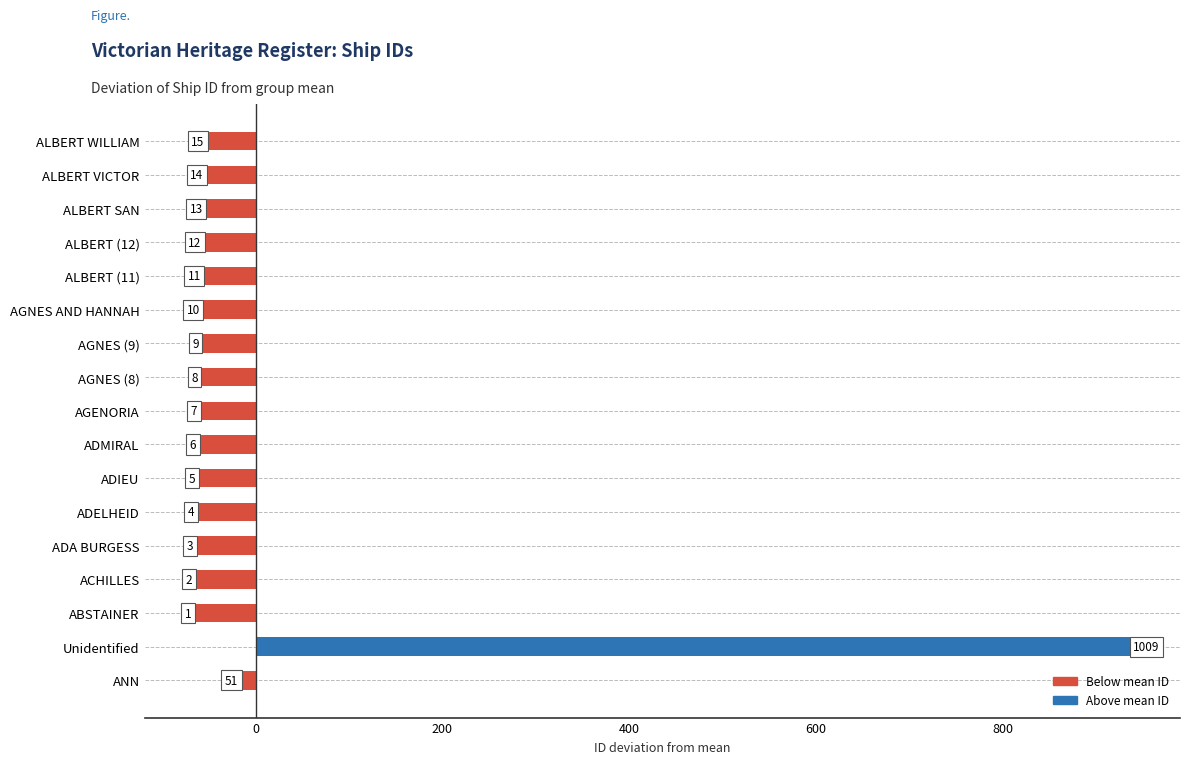

What is the difference between the maximum and minimum values?

1008.0